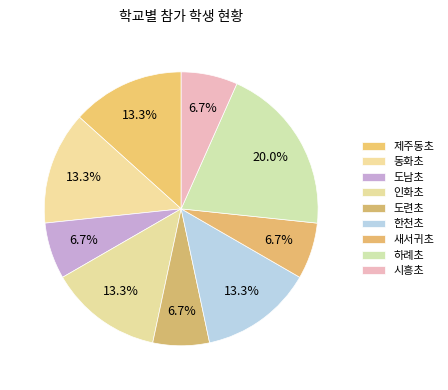

Is it true that 시흥초 is 13% of the pie?

False